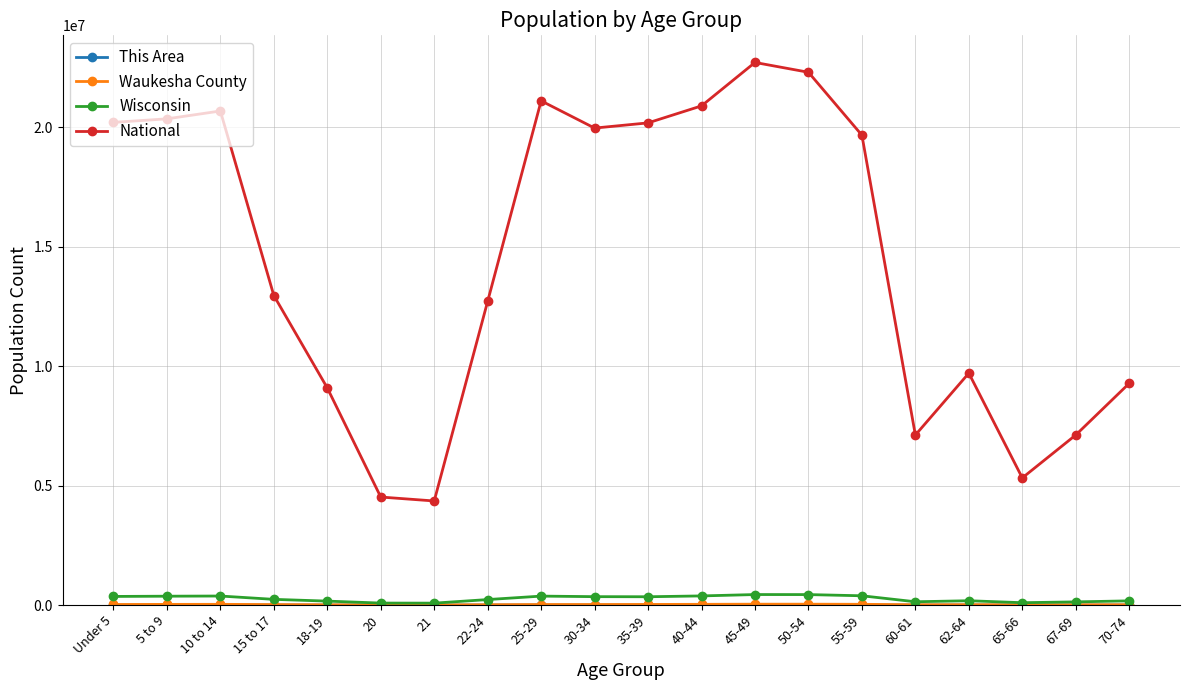

What position from the left is 40-44?

12